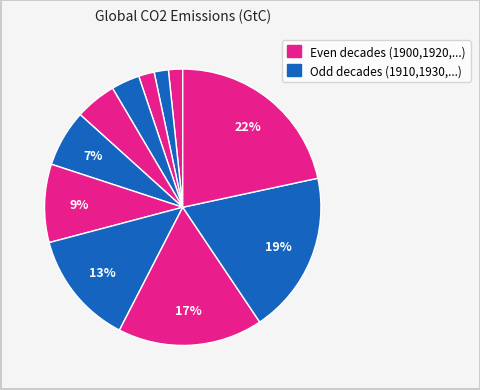

How many slices are in this pie chart?

11